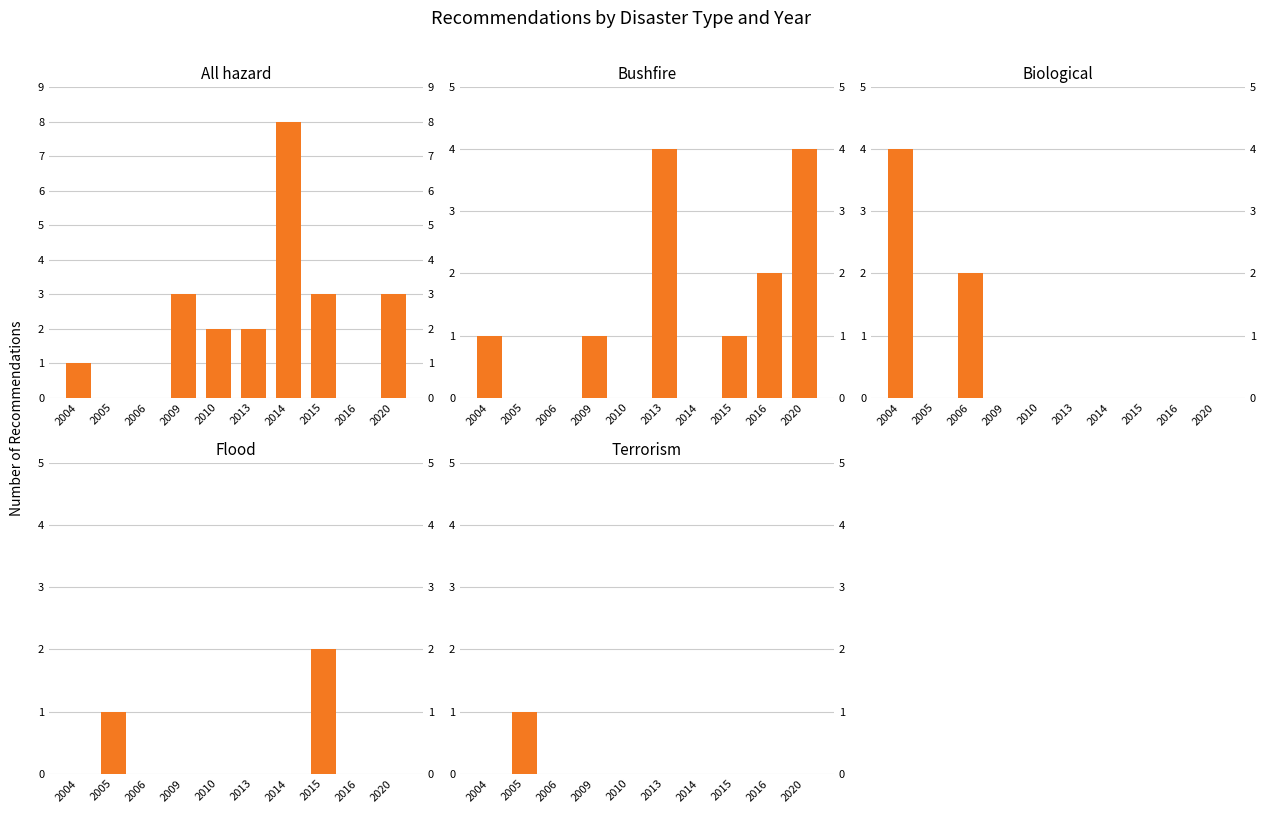

Rank the series by their maximum value, from highest to lowest.

All hazard, Bushfire, Biological, Flood, Terrorism